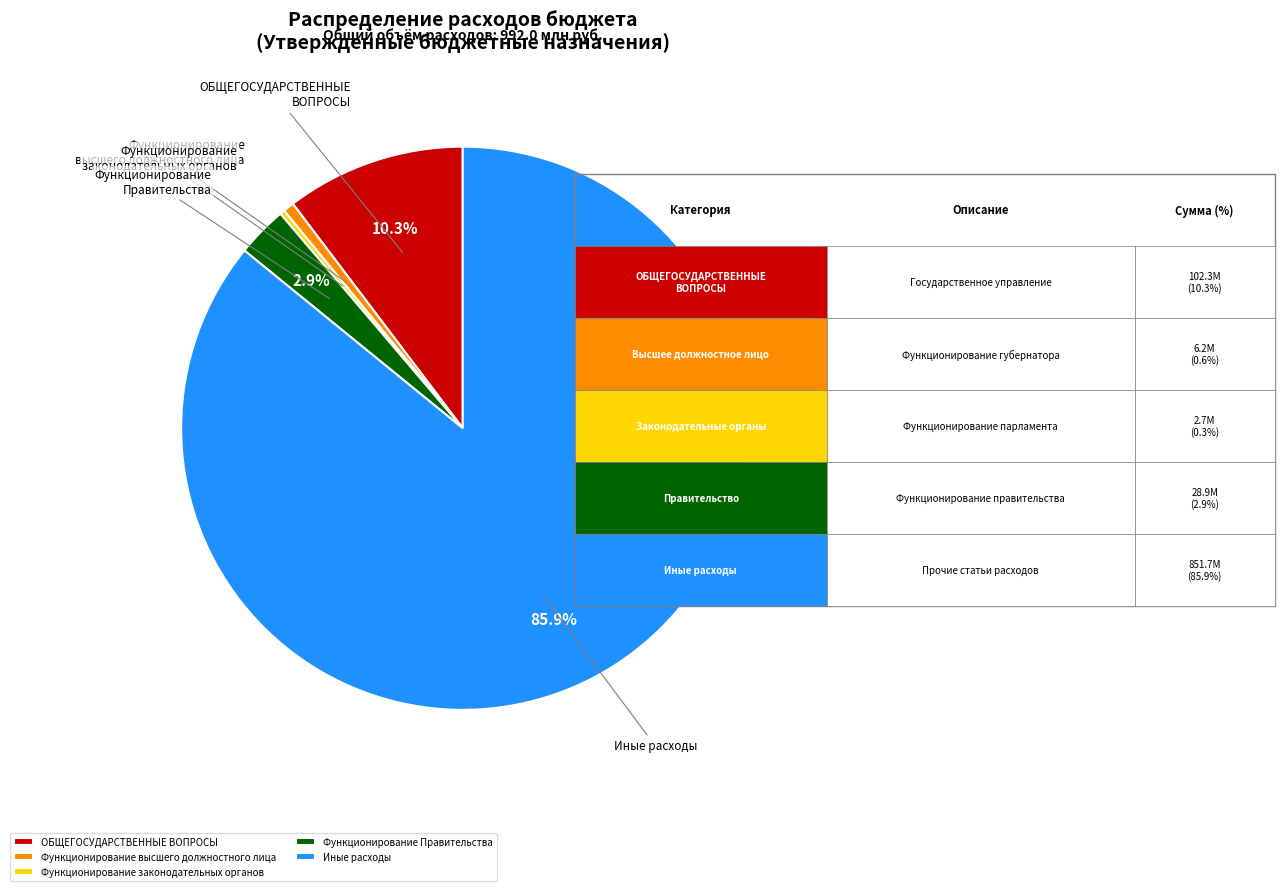

To the nearest percent, what is the difference between the largest and smallest slice percentages?

86%